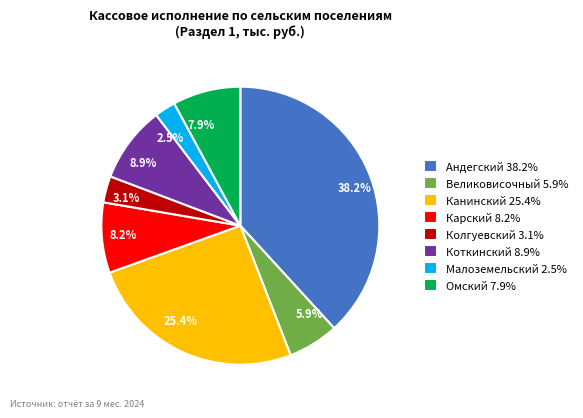

What is the smallest slice in the pie chart?

Малоземельский